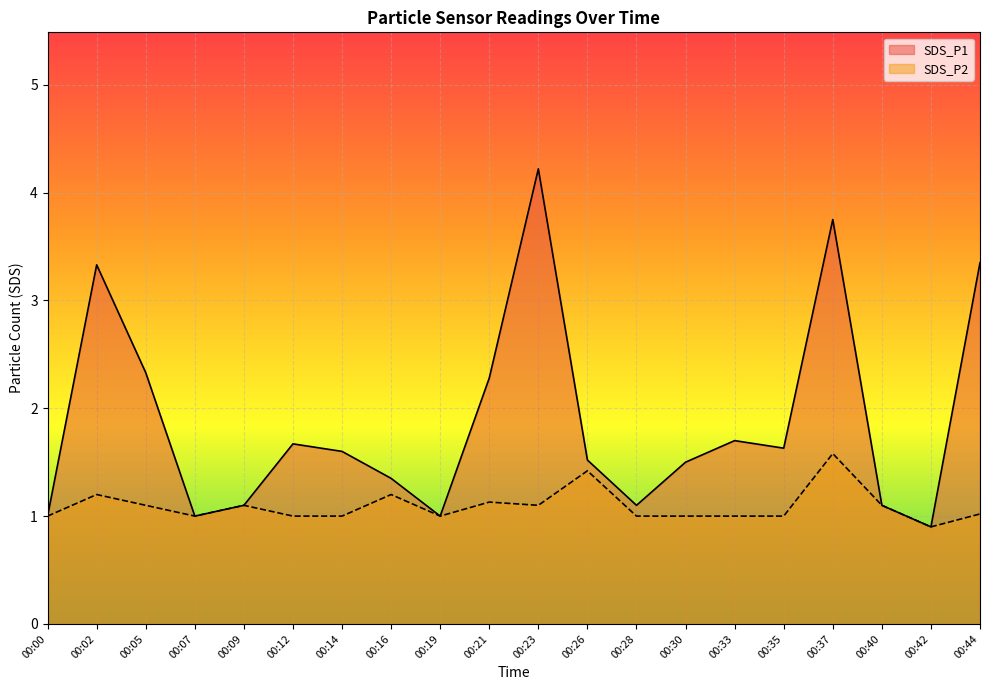

True or false: SDS_P2 has more than 2 interior local peaks.

True